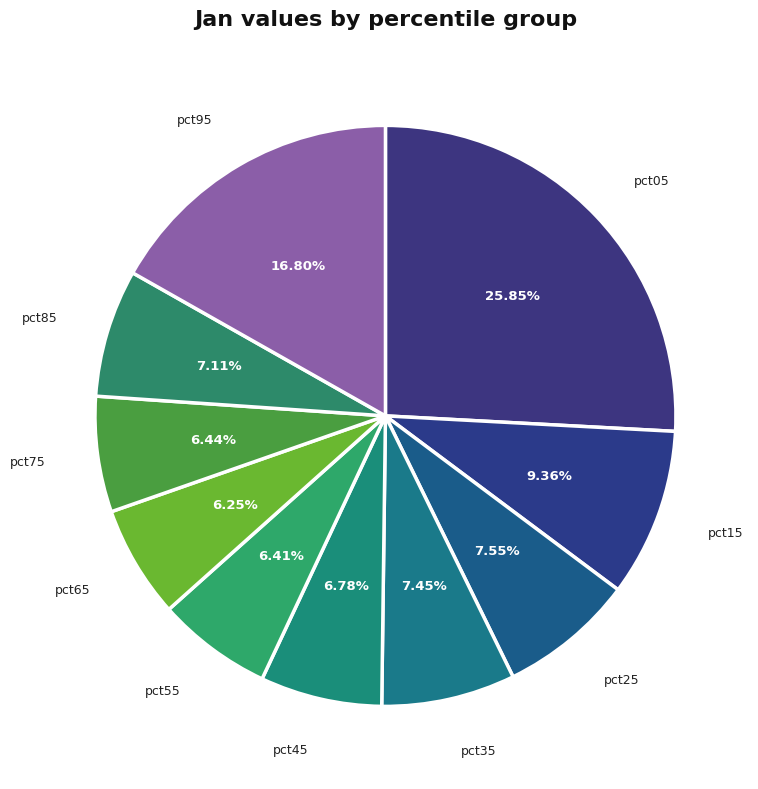

Is pct45 the majority of the pie?

No